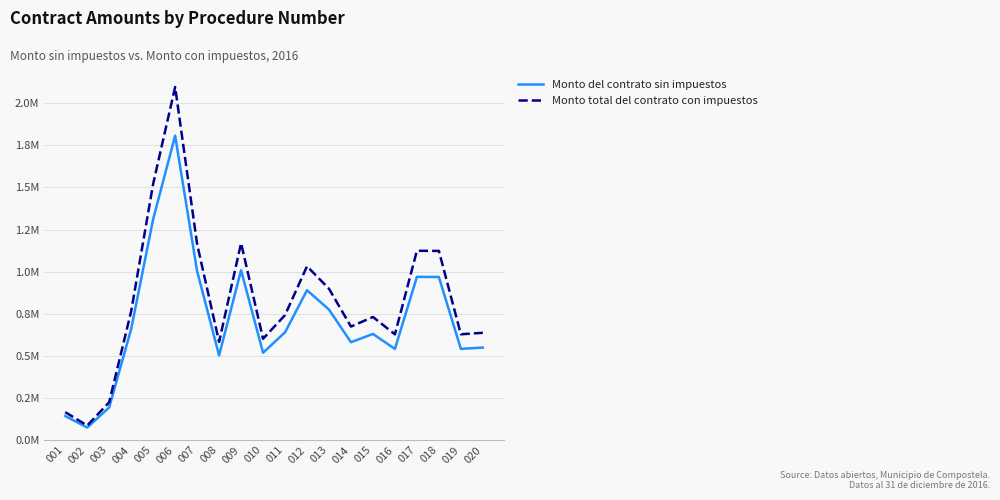

True or false: Monto del contrato sin impuestos and Monto total del contrato con impuestos cross at least once.

False